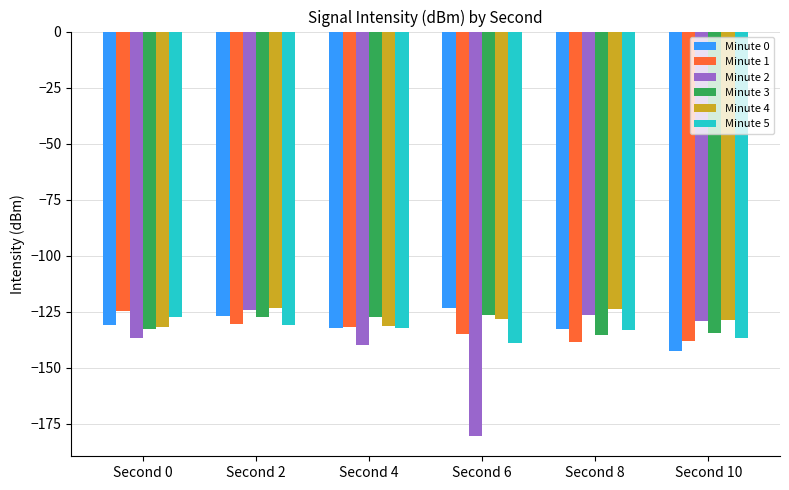

Between Second 2 and Second 6, which series saw the biggest shift?

Minute 2